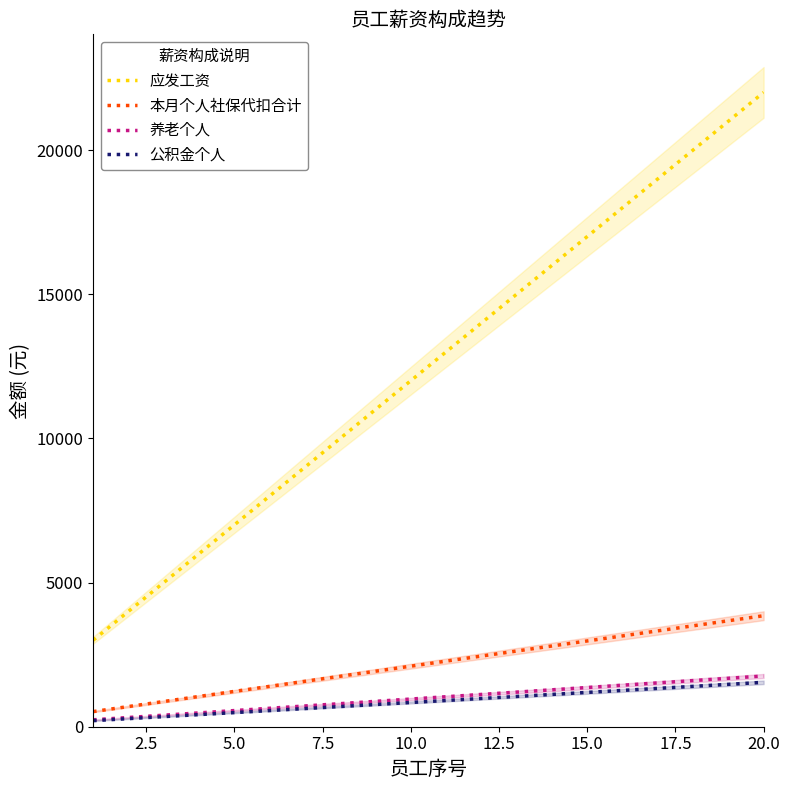

True or false: 本月个人社保代扣合计 and 应发工资 intersect in this chart.

False